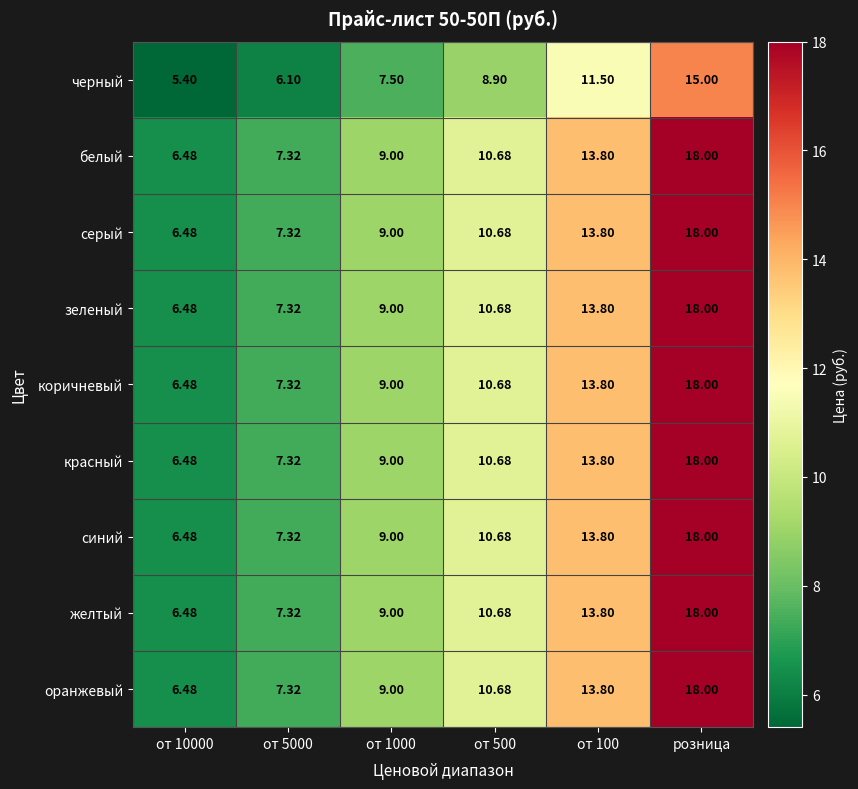

Is the value of черный at от 100 greater than the value of серый at от 5000?

Yes